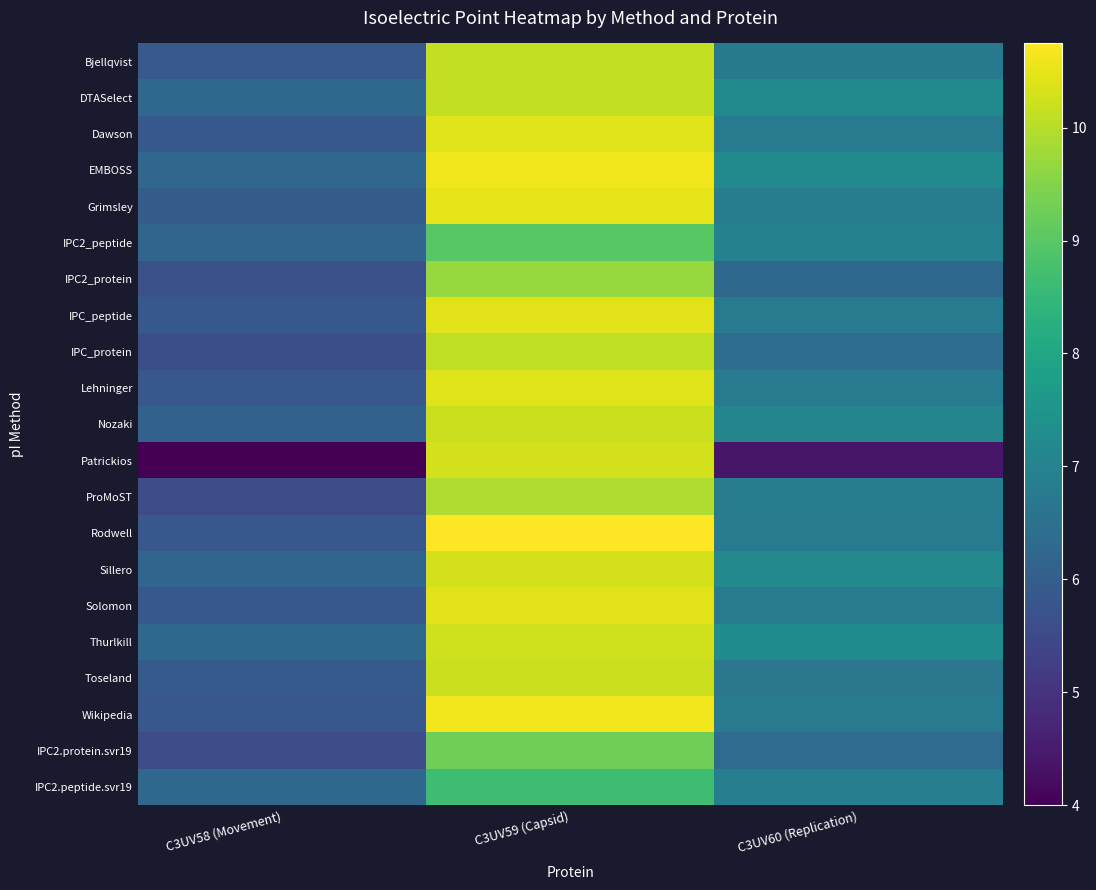

At which category is the sum across all series the highest?

C3UV59 (Capsid)